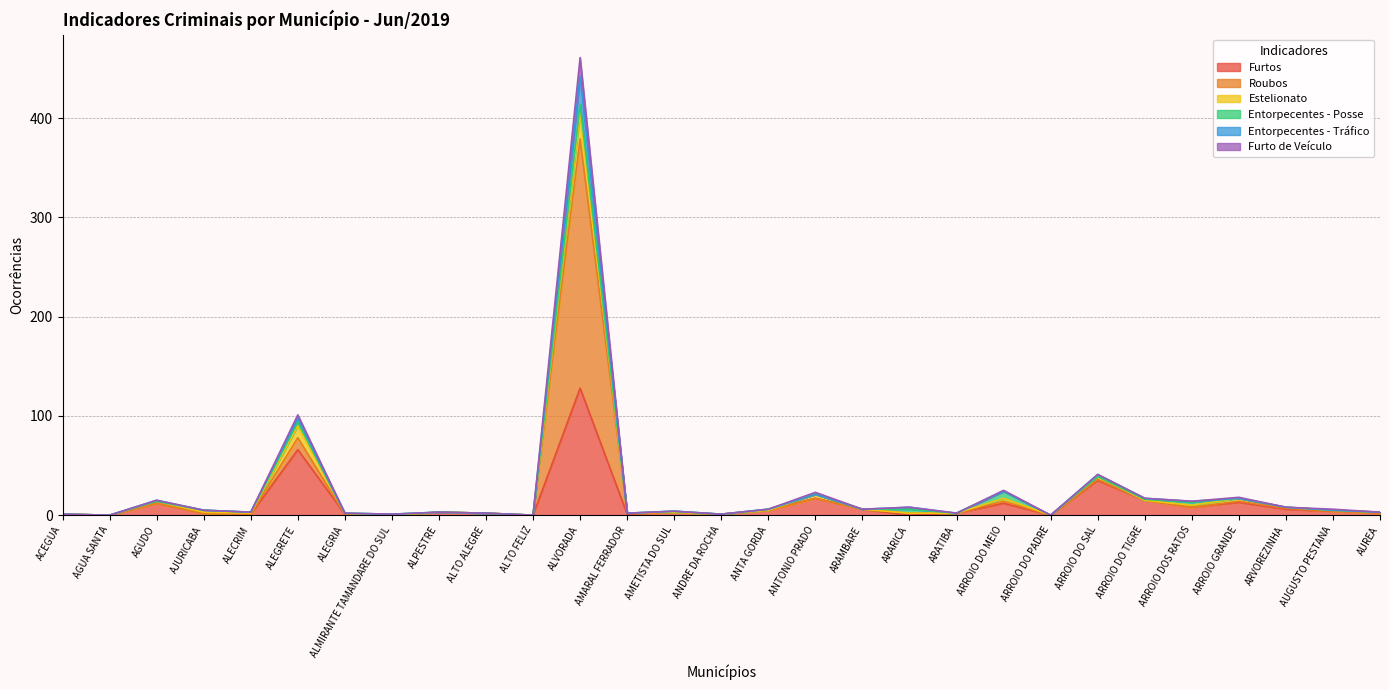

What is the difference between the second highest and minimum values in the Furtos series?

66